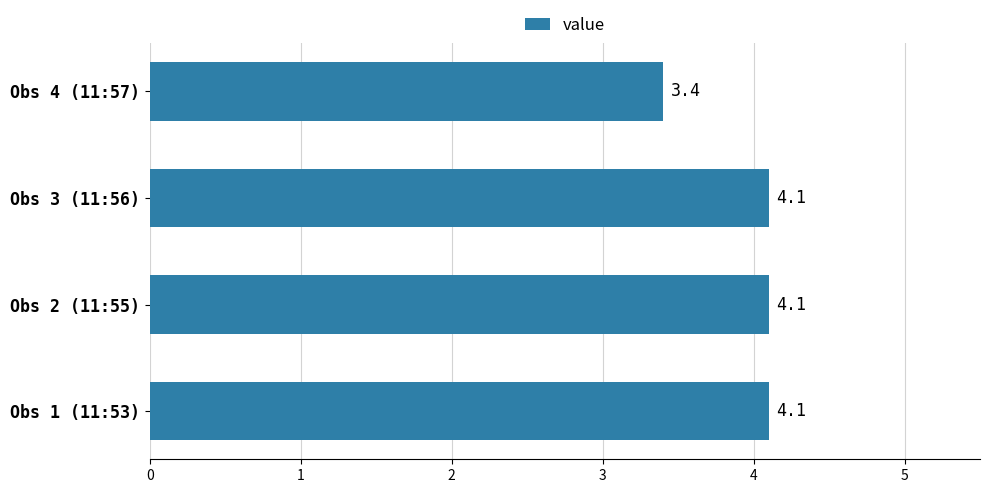

Is it true that the value at Obs 2 (11:55) is 2.4?

False